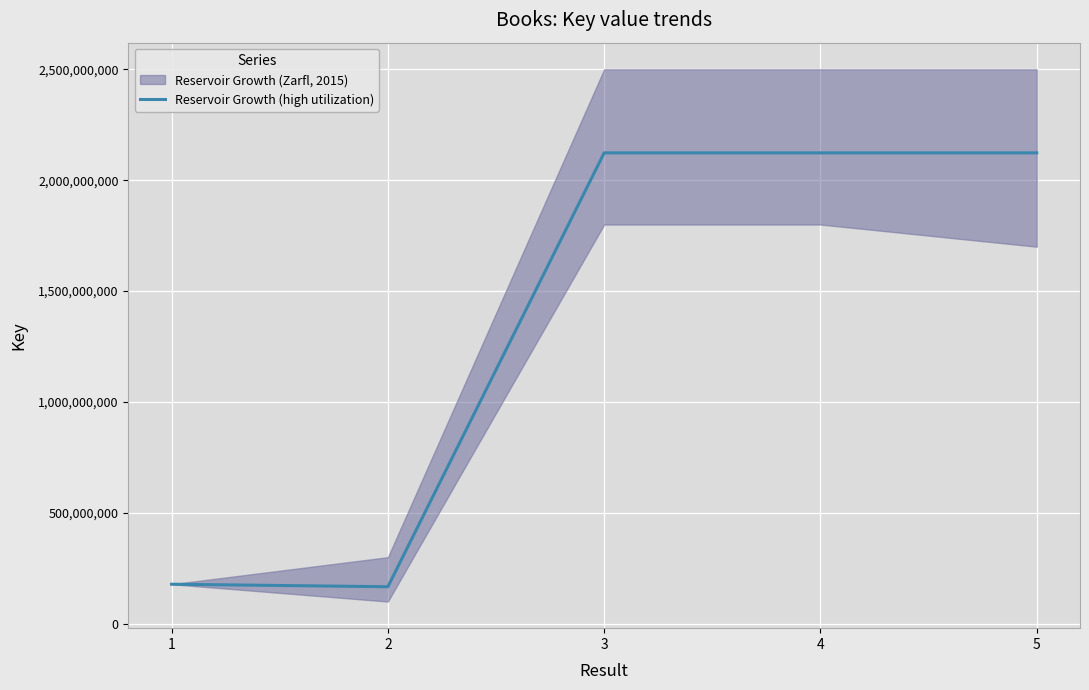

Read the value at 4, to the nearest 100.

2123096900